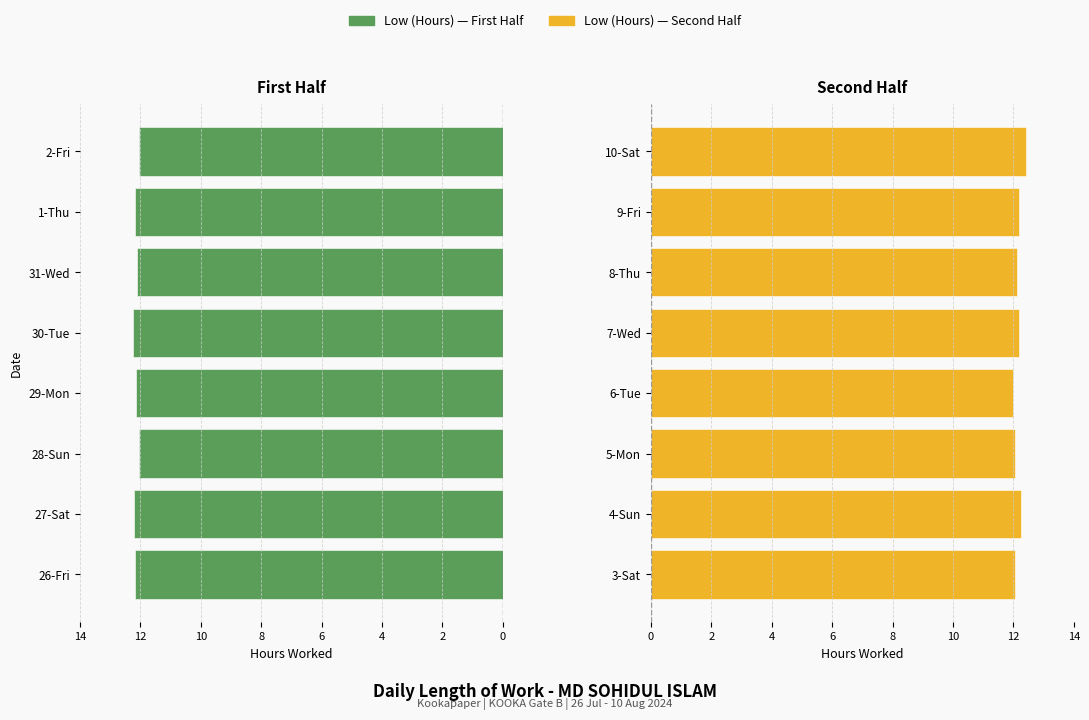

Which series has the largest total across all categories?

Low (Hours) — Second Half